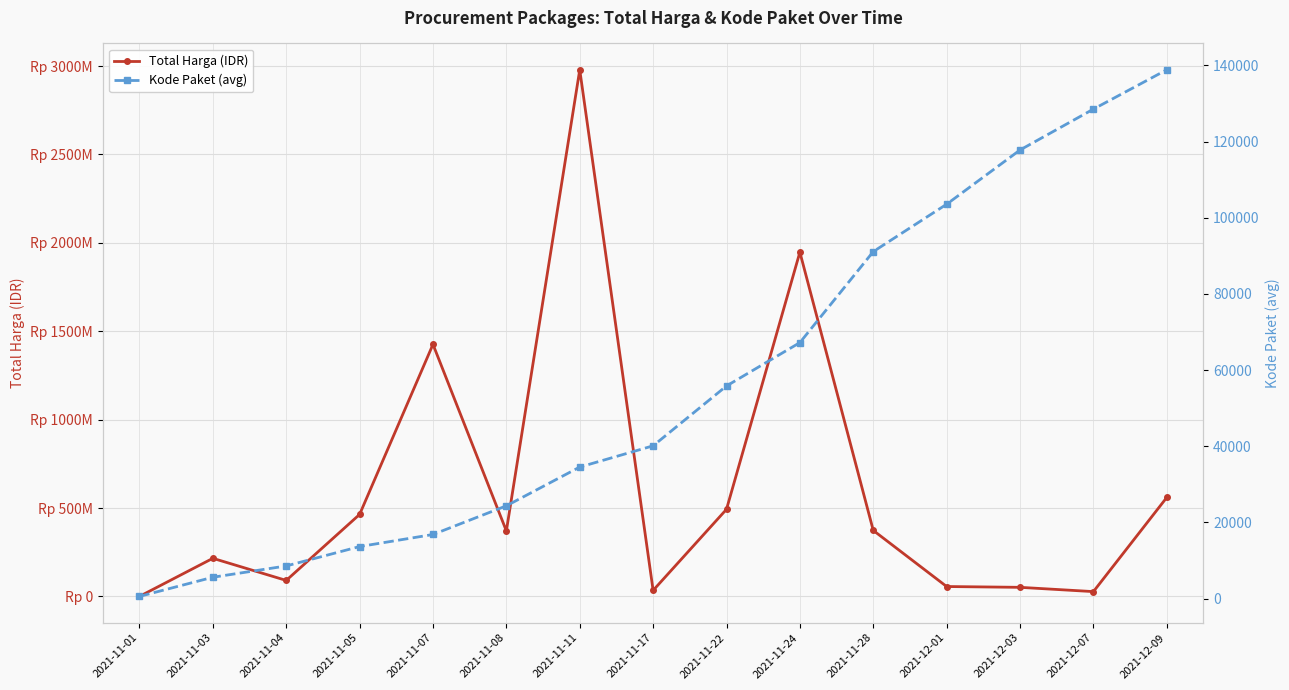

What is the difference between the second highest and second lowest values in the Kode Paket (avg) series?

122918